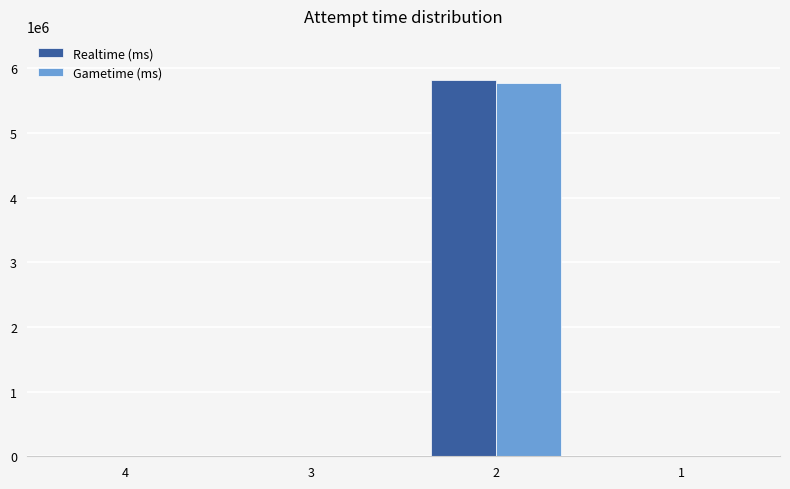

What is the highest value of the Realtime (ms) series?

5816639